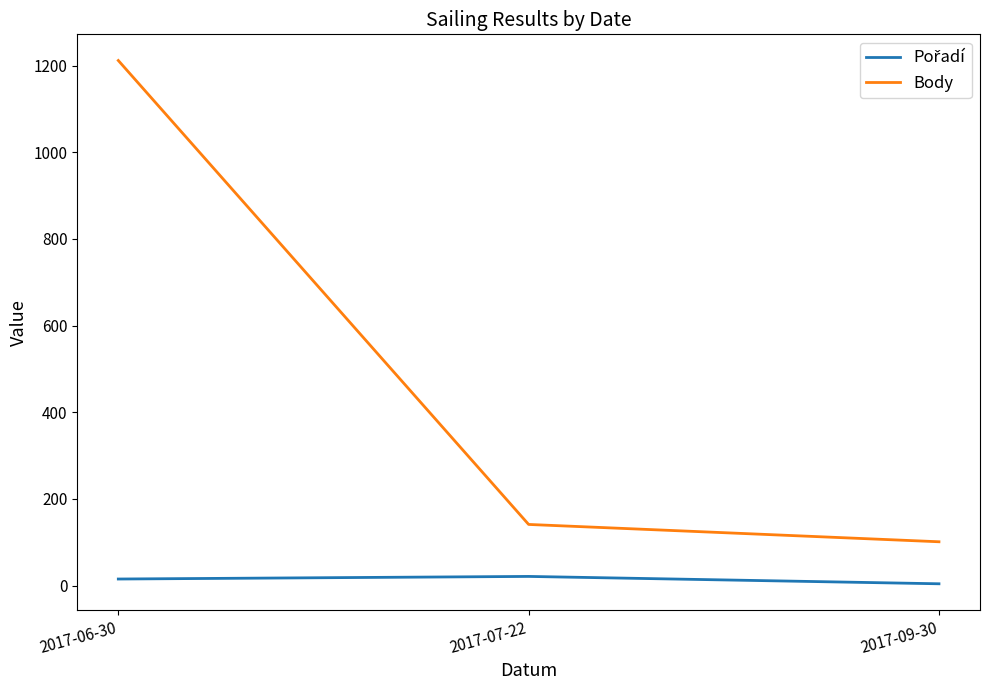

Which category has the highest value in the Body series?

2017-06-30